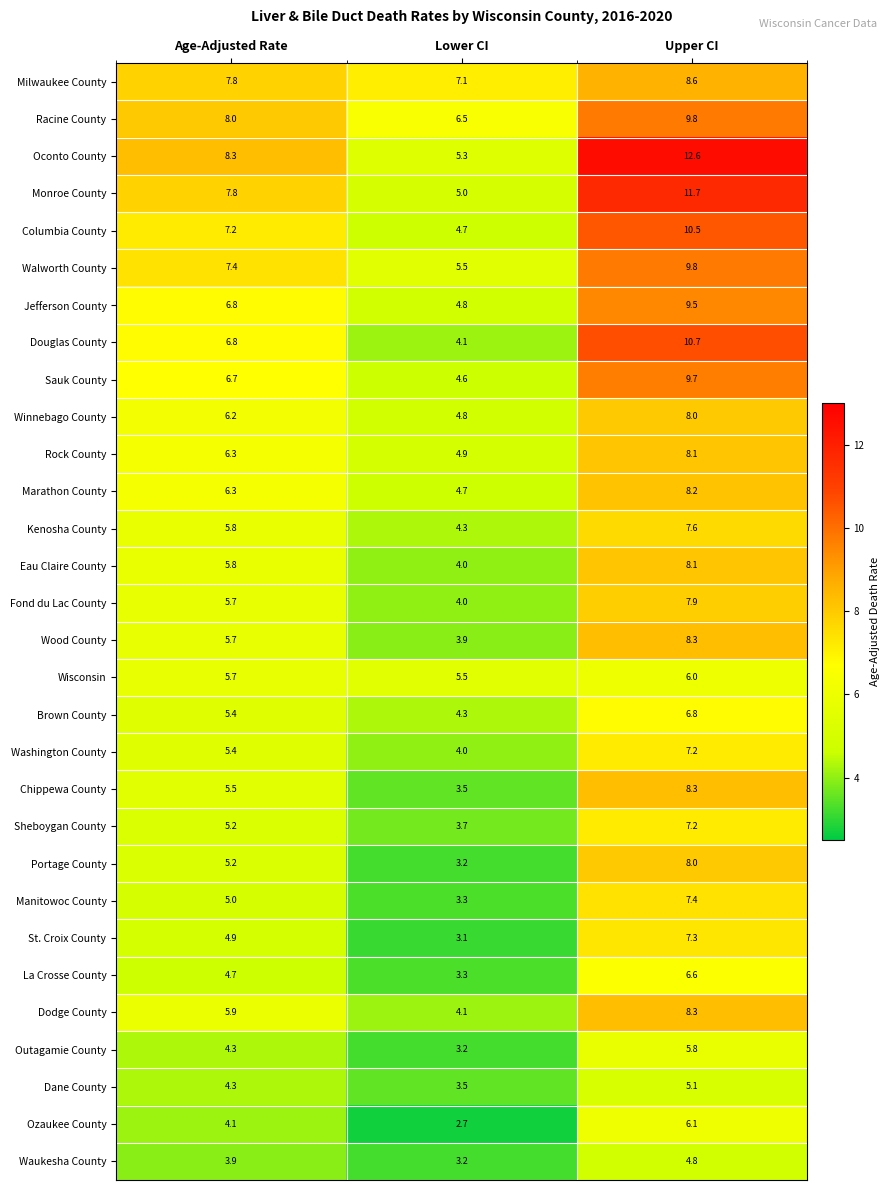

What is the spread (max minus min) of values at Lower CI?

4.4